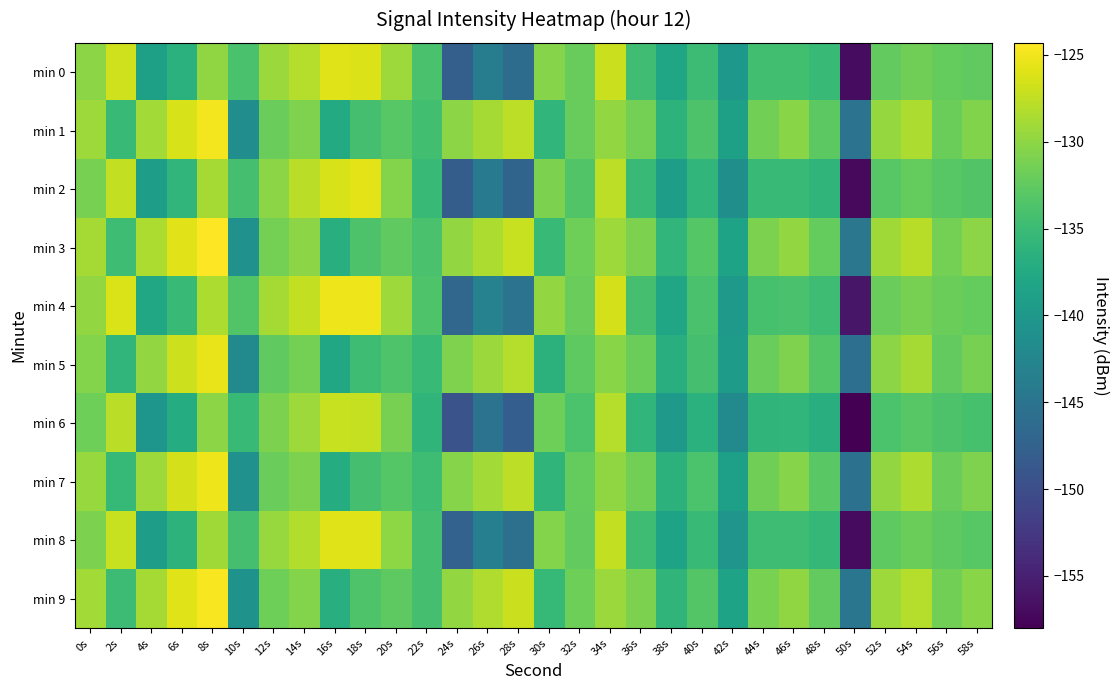

Rank the series at 6s from highest to lowest value.

min 3, min 9, min 1, min 7, min 5, min 4, min 2, min 8, min 0, min 6